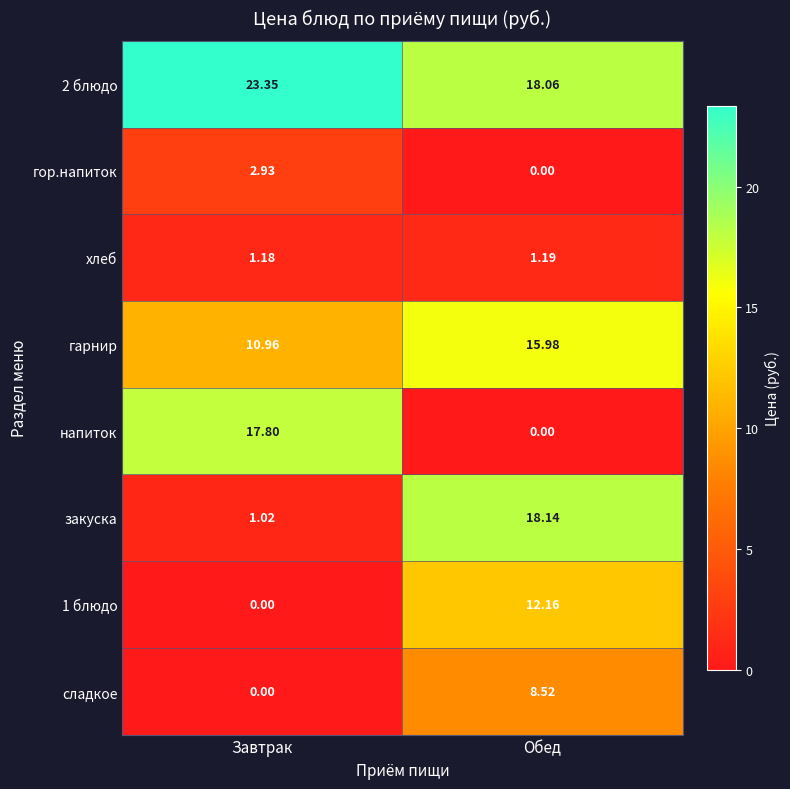

Where does the 1 блюдо series first go above 12?

Обед